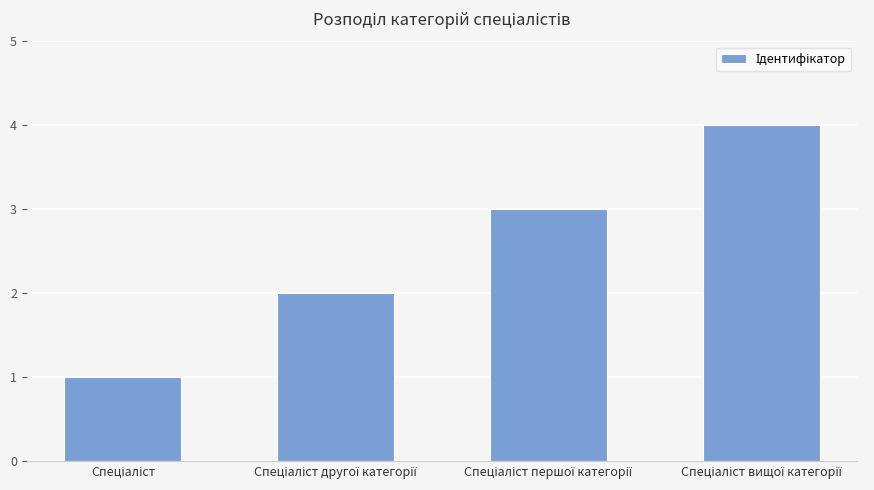

What is the sum of all values?

10